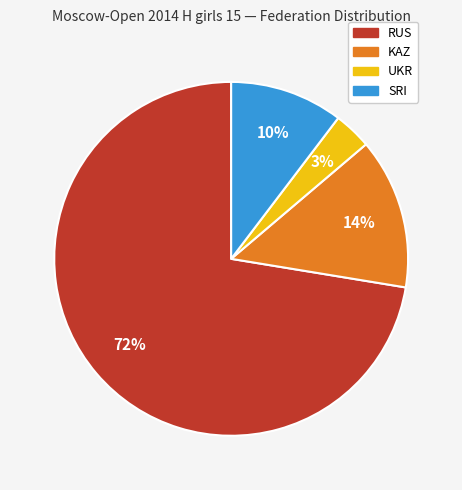

What is the largest slice in the pie chart?

RUS